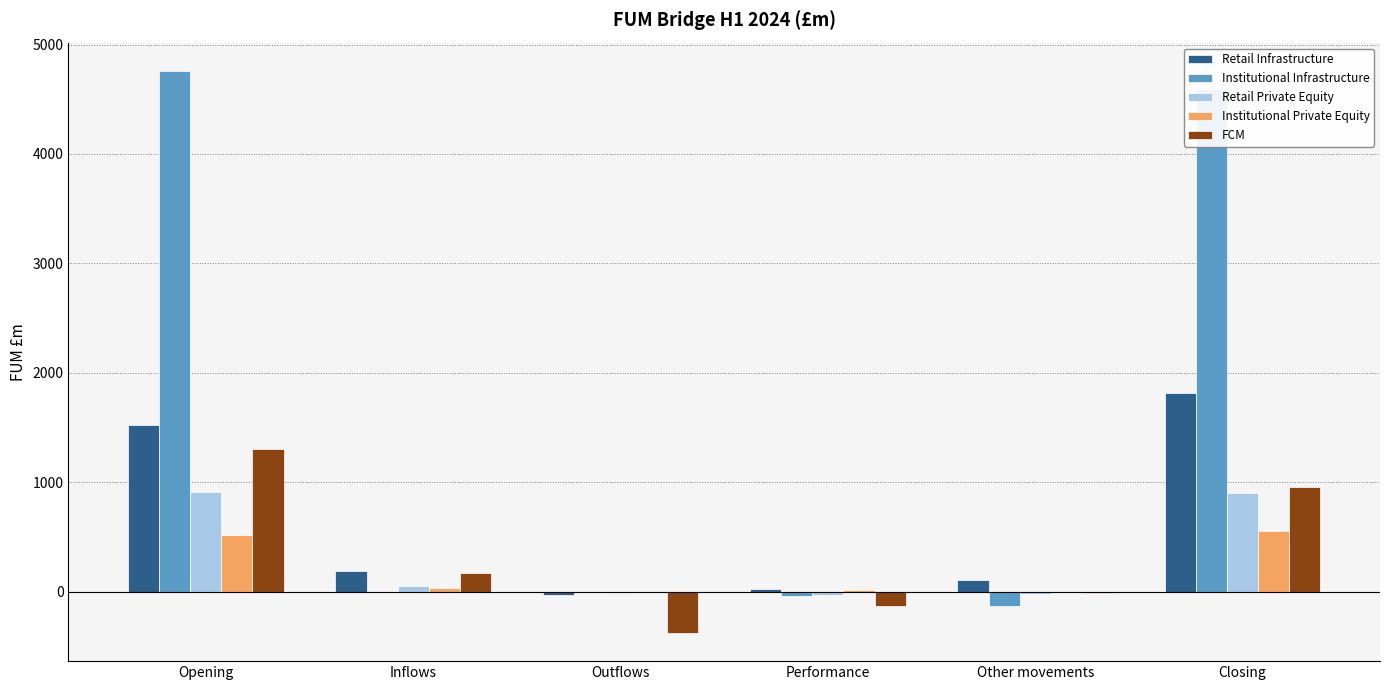

At which label does Institutional Infrastructure first exceed 0?

Opening